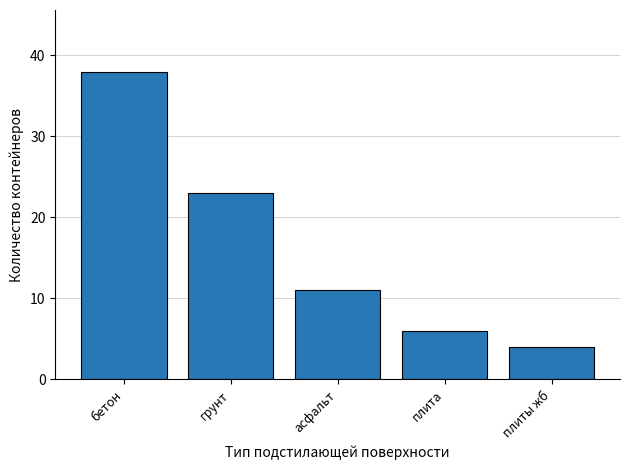

What is the change in value from бетон to асфальт?

-27